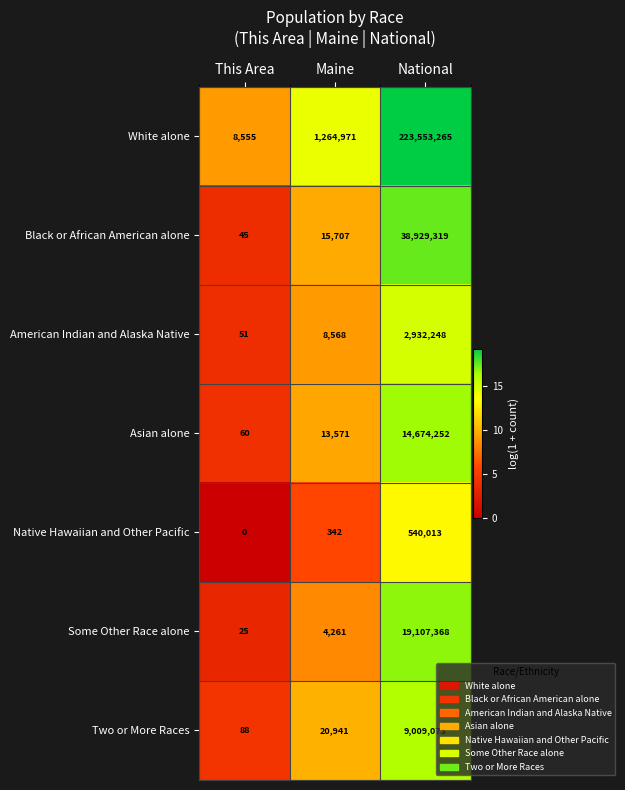

Count the number of categories in the chart.

3